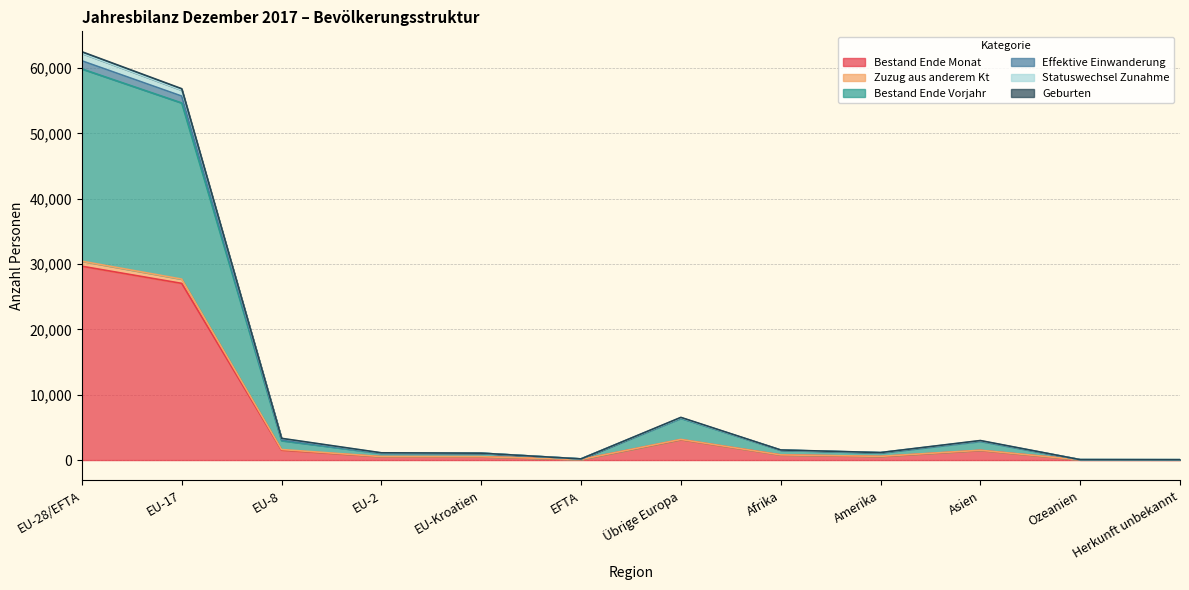

The value of Bestand Ende Monat at EU-17 is 38231. True or false?

False